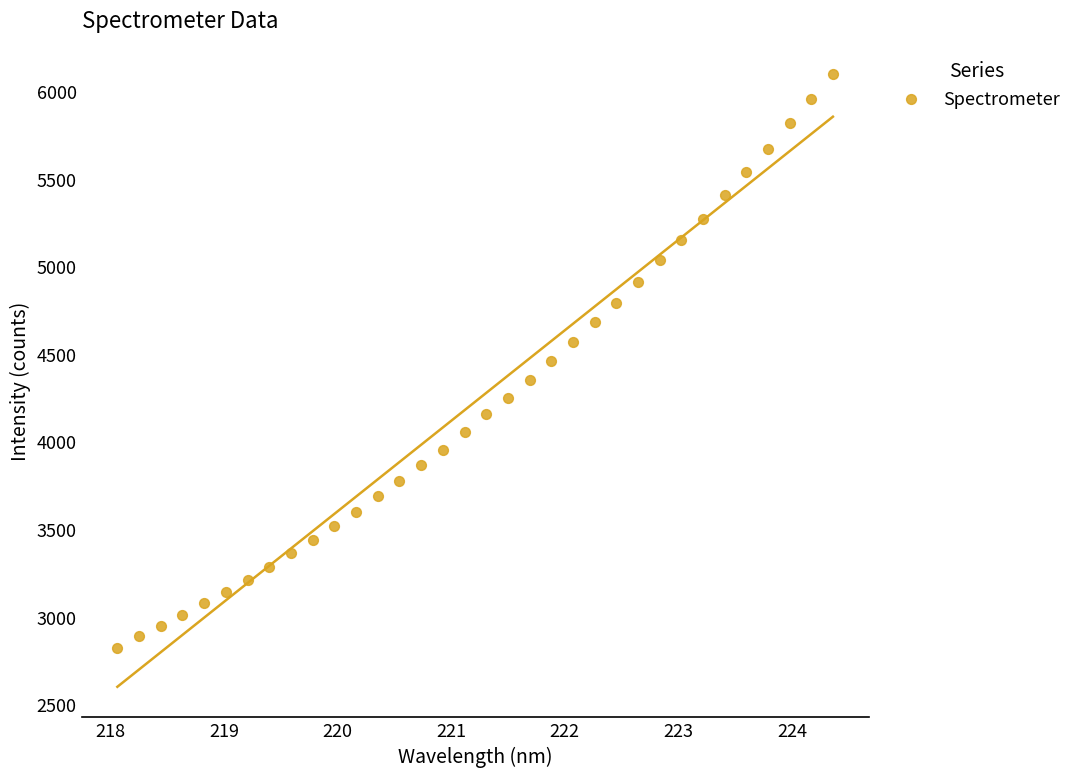

What is the range of X values (max minus min)?

6.3